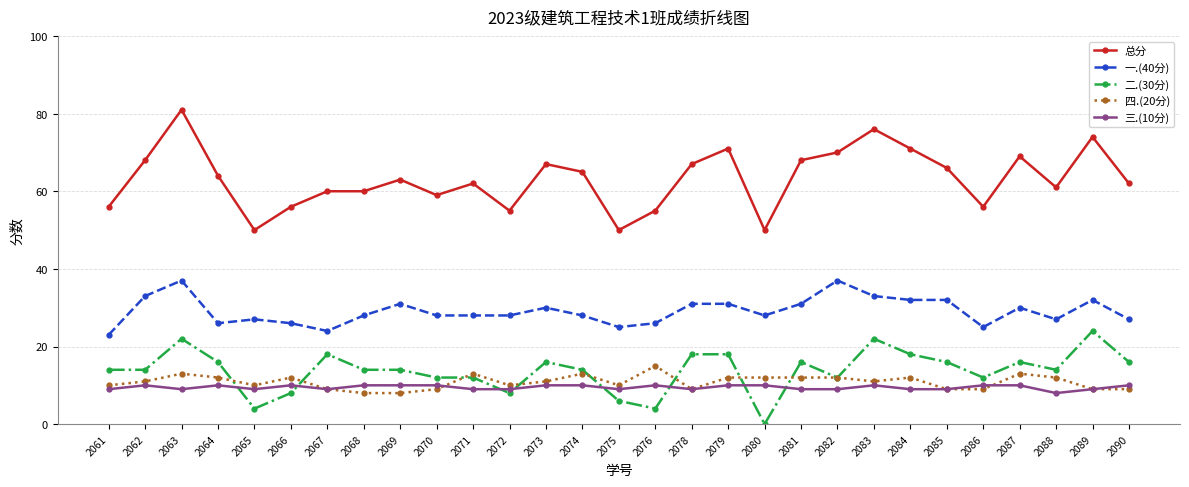

Does the chart have visible grid lines?

Yes